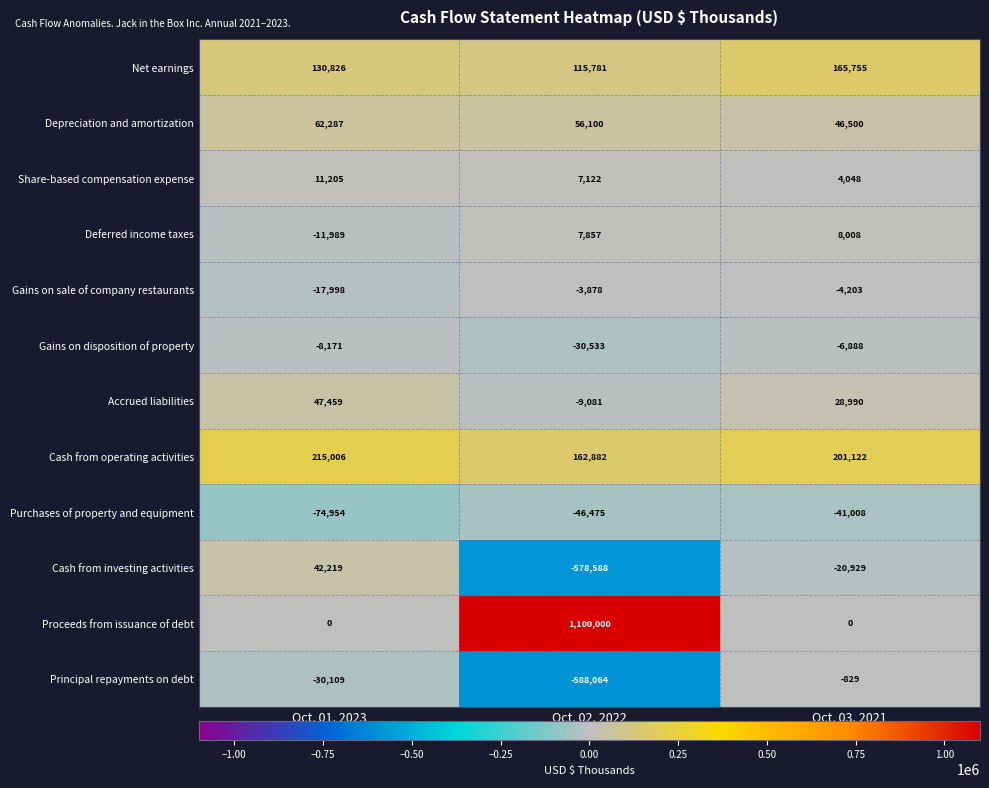

What value does the Principal repayments on debt series have at Oct. 02, 2022?

-588064